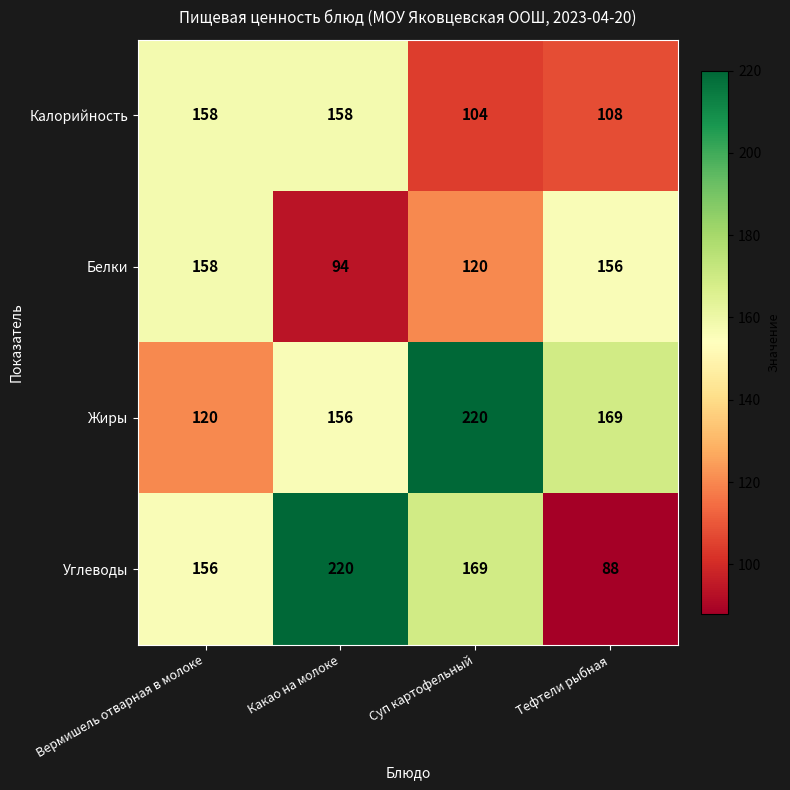

Rank the categories by Белки value from highest to lowest.

Вермишель отварная в молоке, Тефтели рыбная, Суп картофельный, Какао на молоке